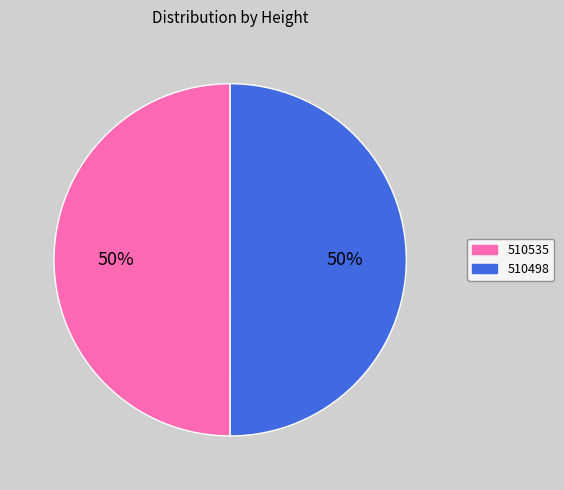

How many slices are in this pie chart?

2